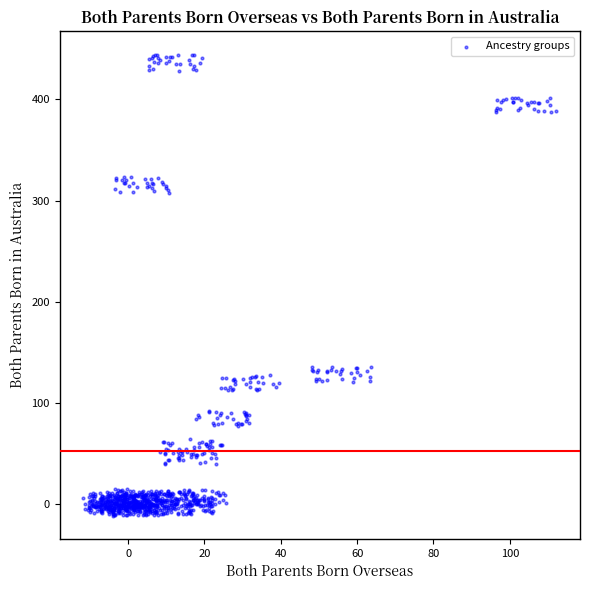

What is the range of X values (max minus min)?

123.9